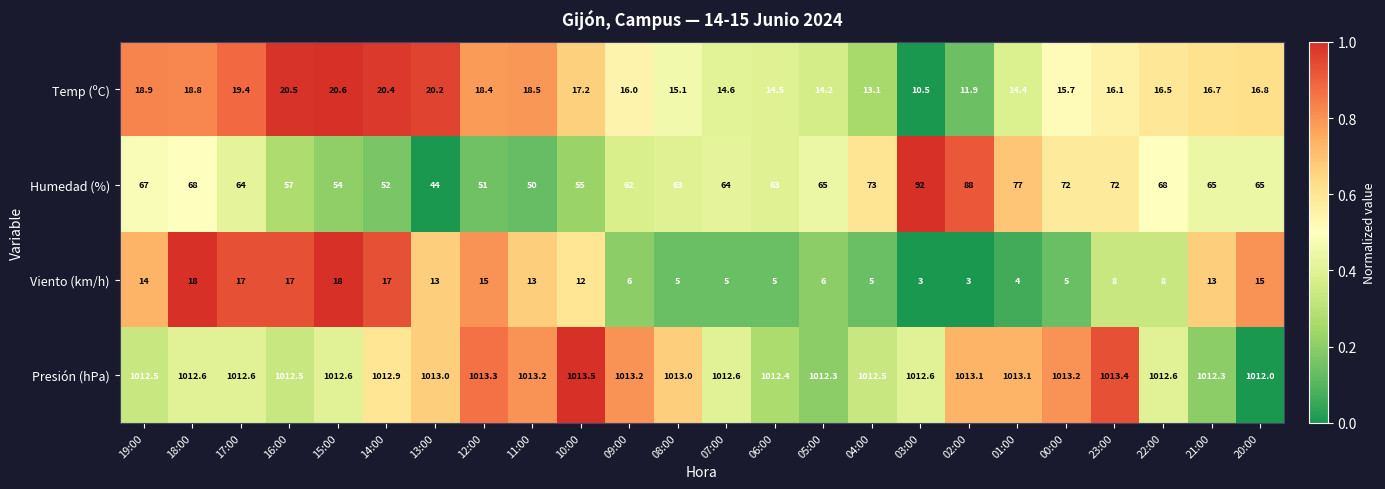

At which category does the chart reach its peak across all series?

10:00